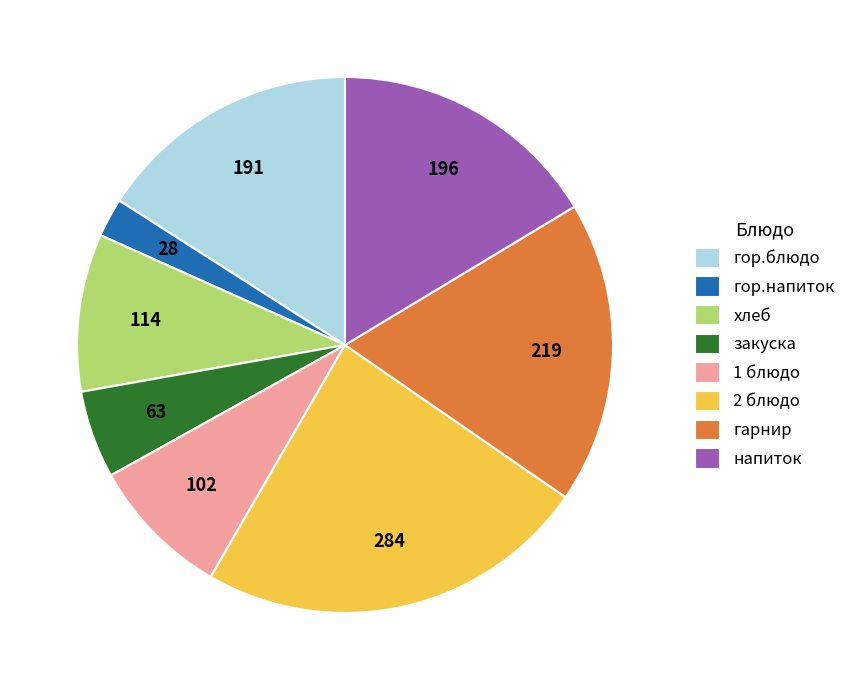

Do 2 блюдо and 1 блюдо together represent more than half of the pie?

No